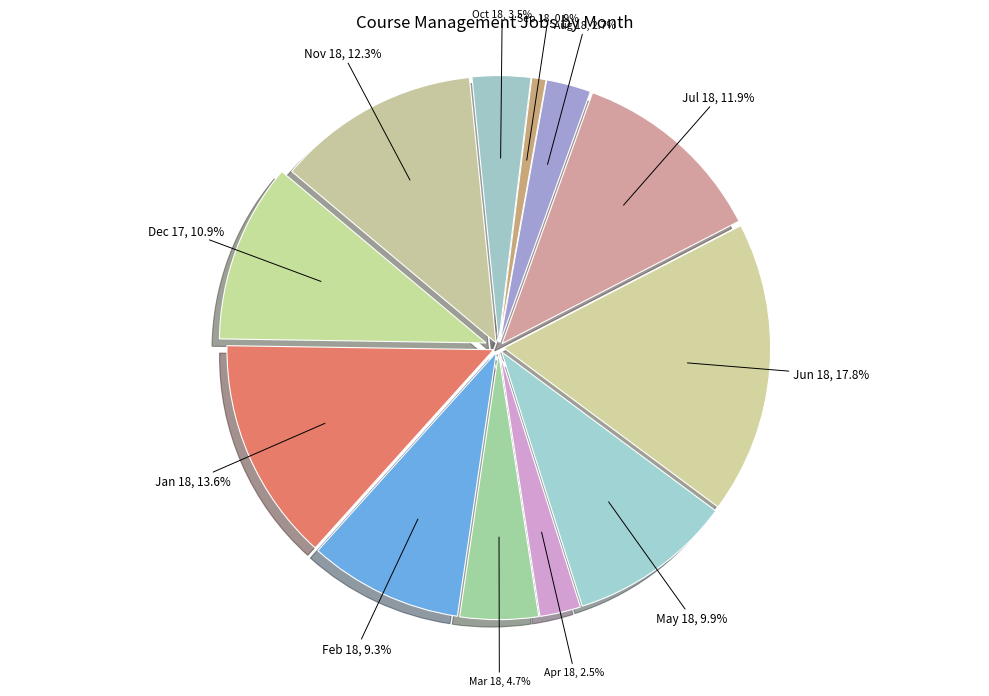

What is the change in value from Sep 18 to Nov 18?

+410